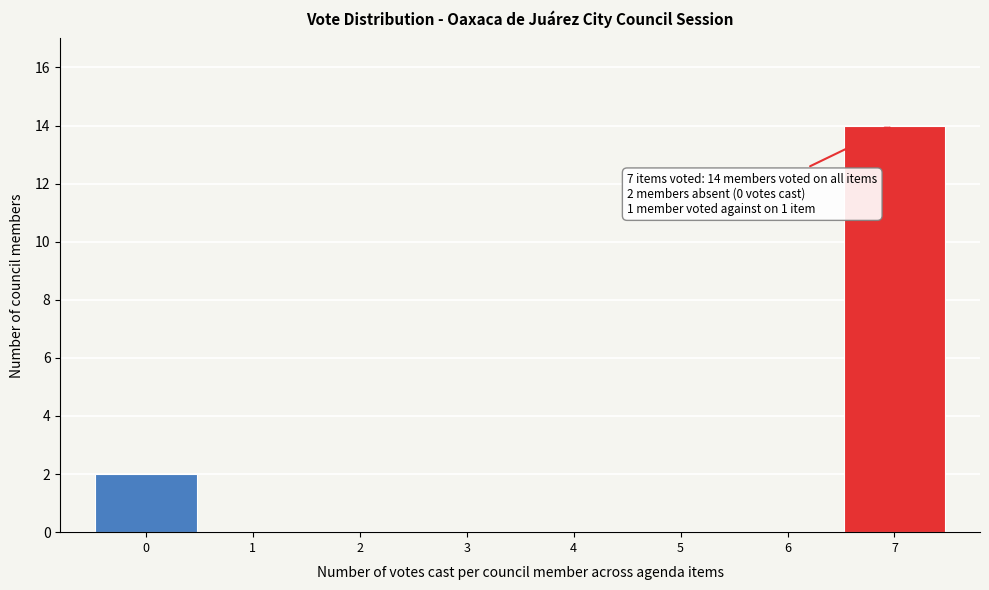

Reading right to left, transcribe all the data shown in this chart.

7=14	6=0	5=0	4=0	3=0	2=0	1=0	0=2